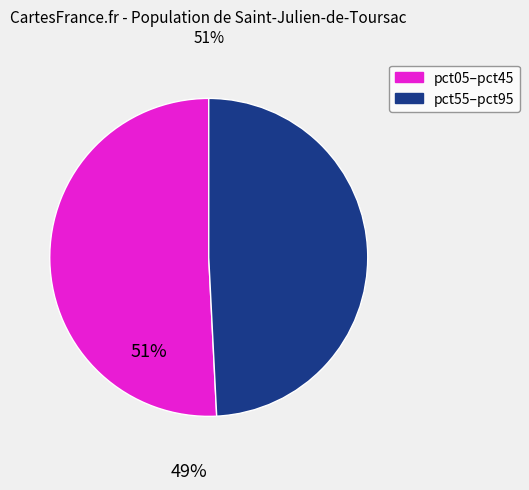

Is there a majority slice in this chart?

Yes